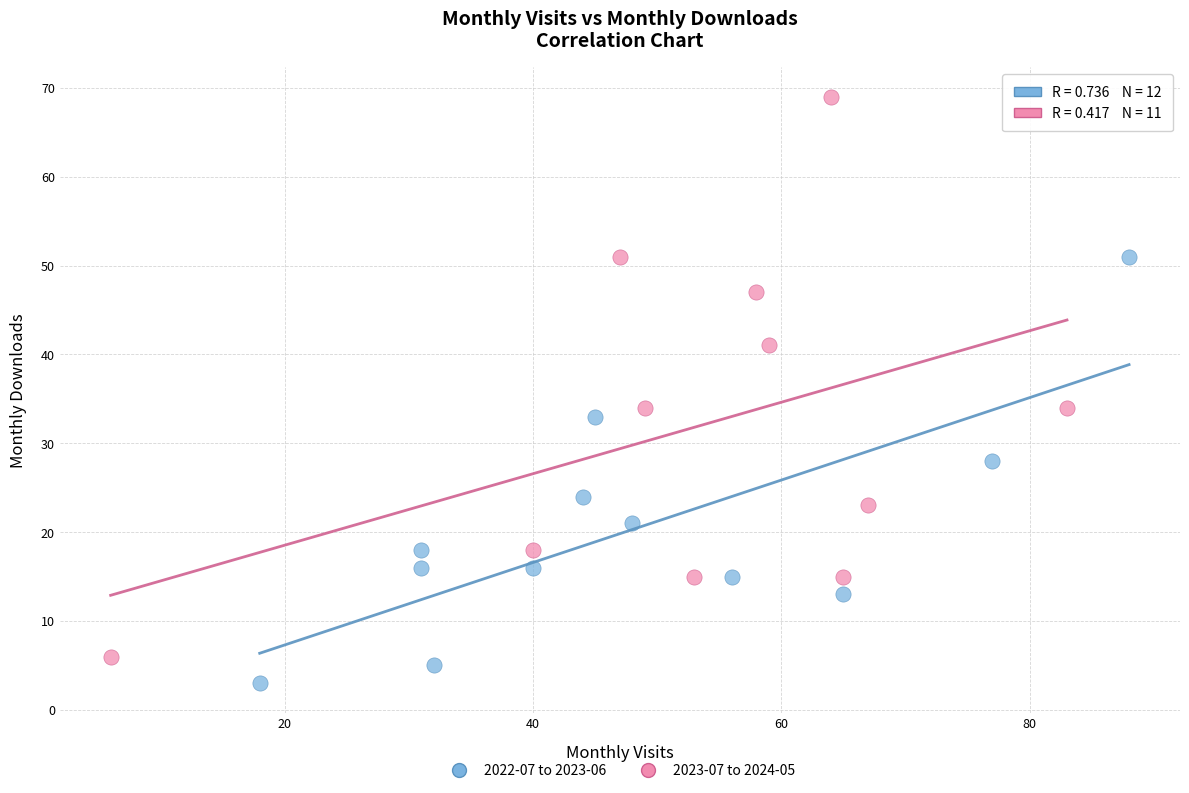

Which series has the widest spread of Y values?

2023-07 to 2024-05